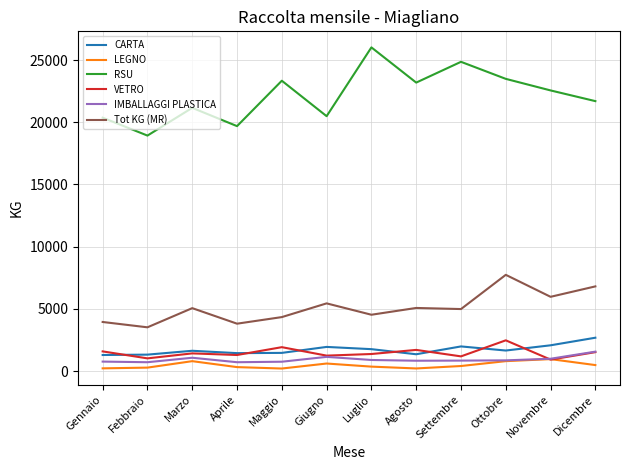

What value does the IMBALLAGGI PLASTICA series have at Gennaio?

760.0